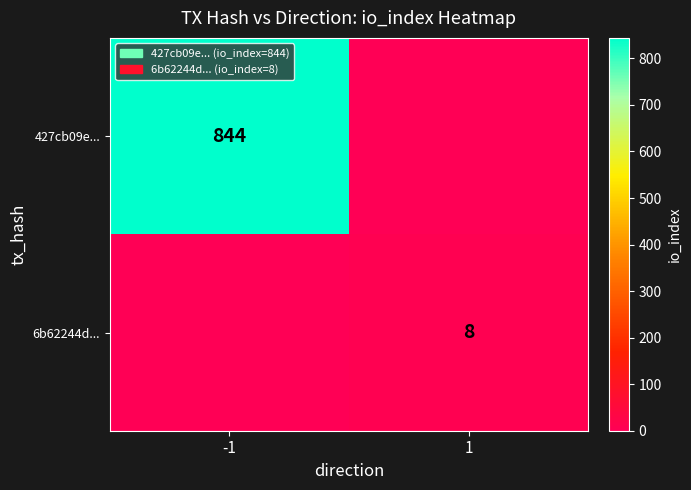

The value of 427cb09e... at -1 is 480. True or false?

False